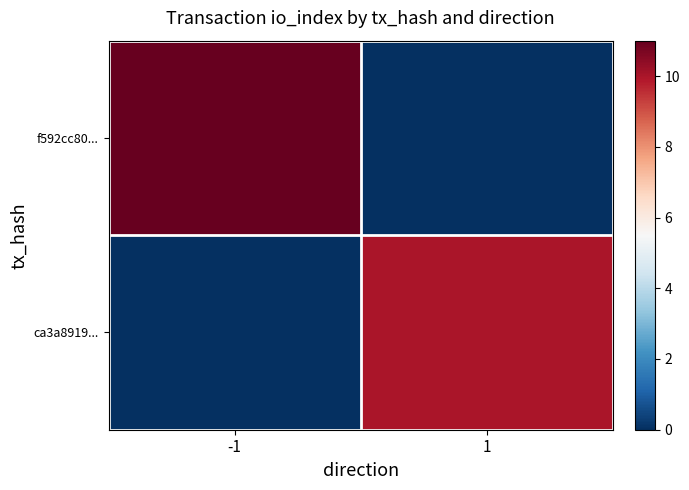

Reading right to left, list all the values displayed in this chart.

f592cc80...: 1=0	-1=11
ca3a8919...: 1=10	-1=0